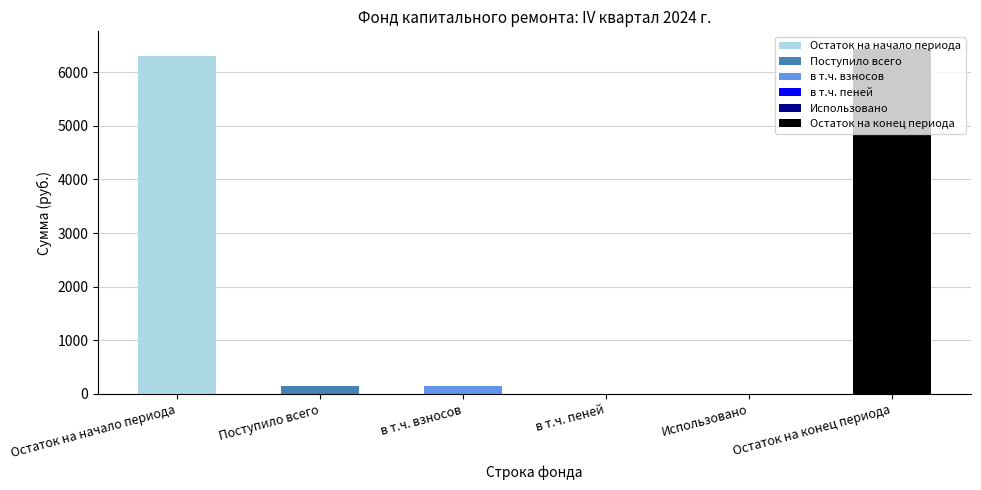

Which series has the widest spread of values?

Остаток на конец периода